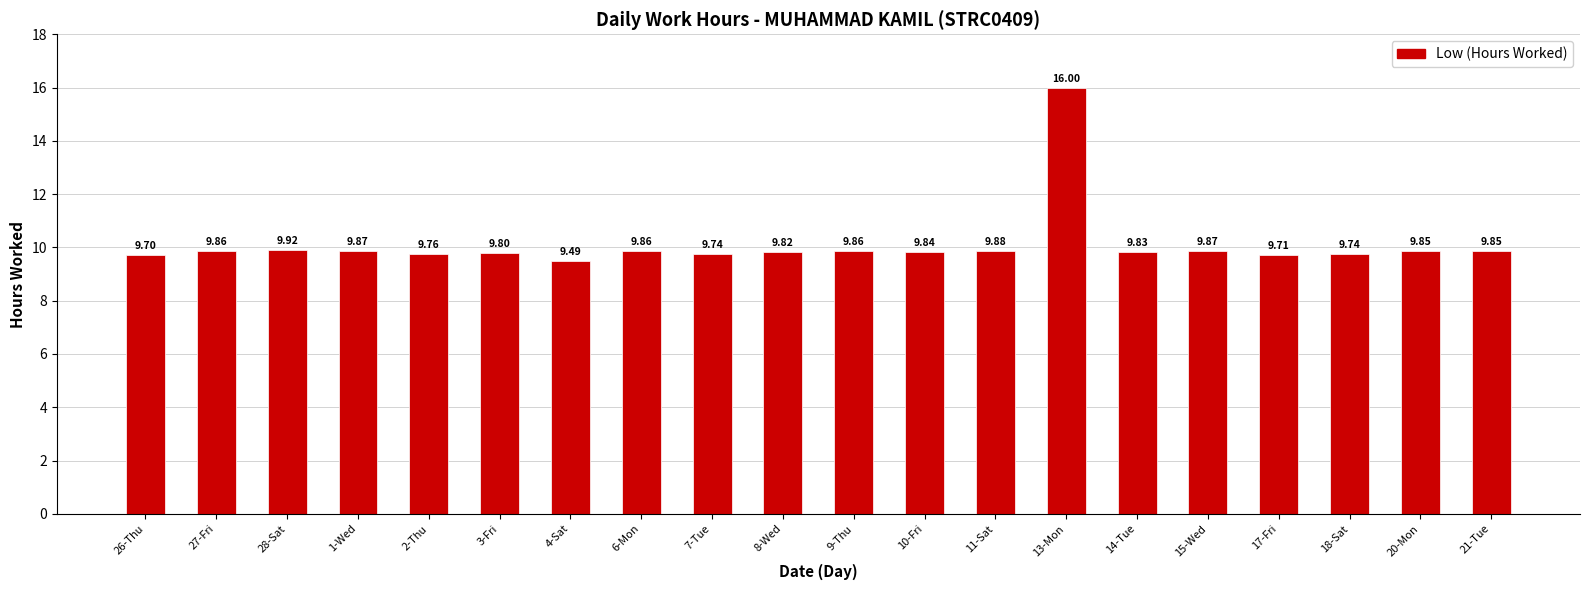

Which category has the lowest value across all series?

4-Sat